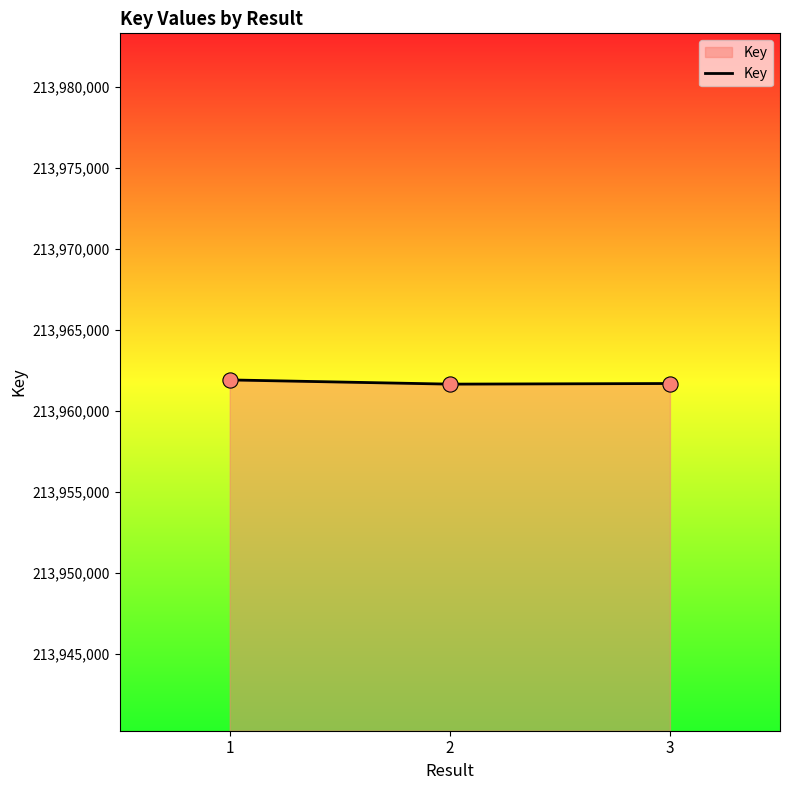

What is the ratio of the value at 2 to the value at 3?

1.0